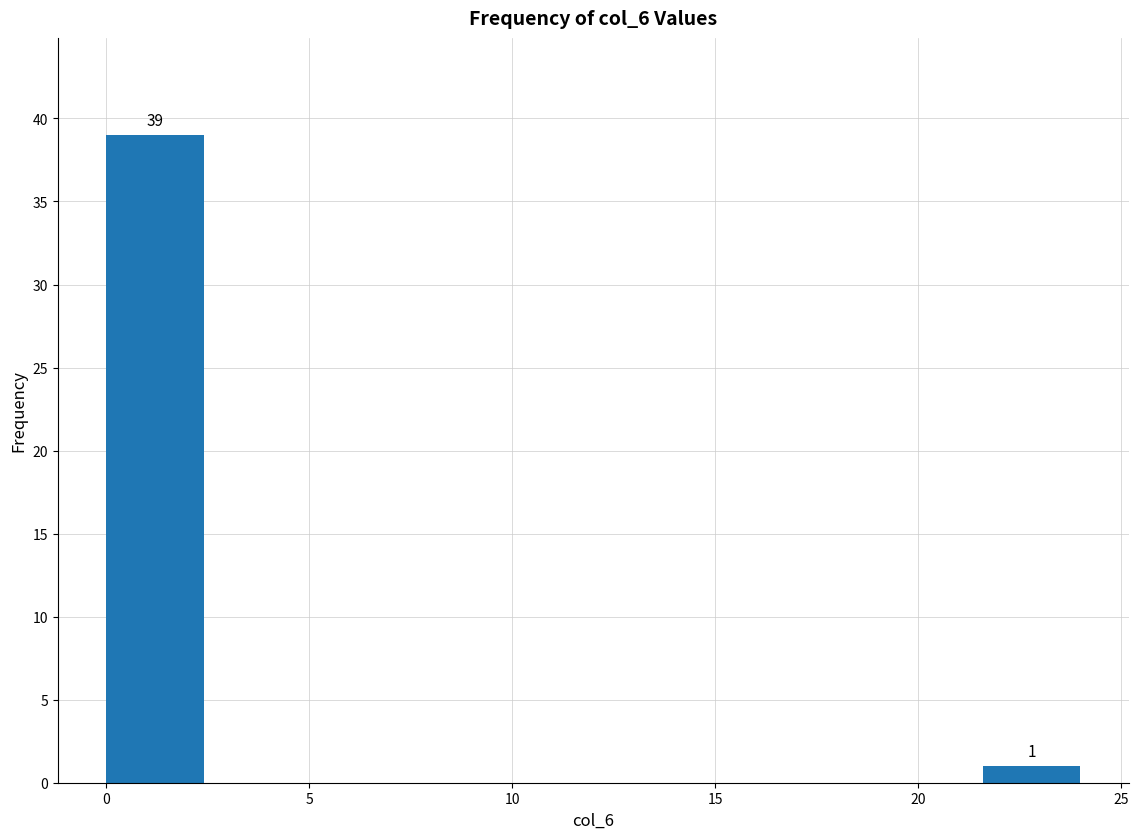

Which range on the x-axis has the tallest bar?

0.0 to 2.4